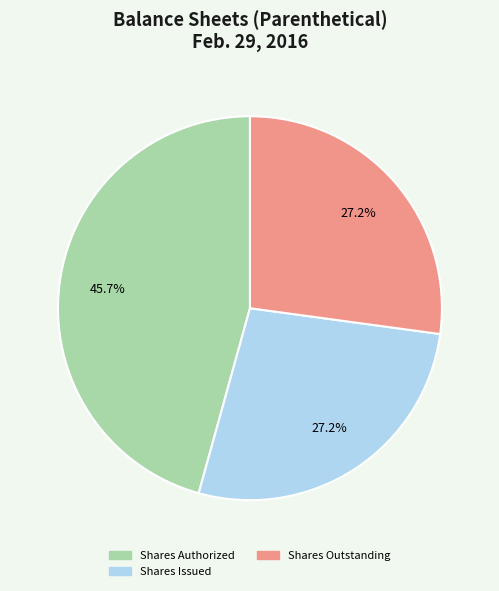

Is there a majority slice in this chart?

No